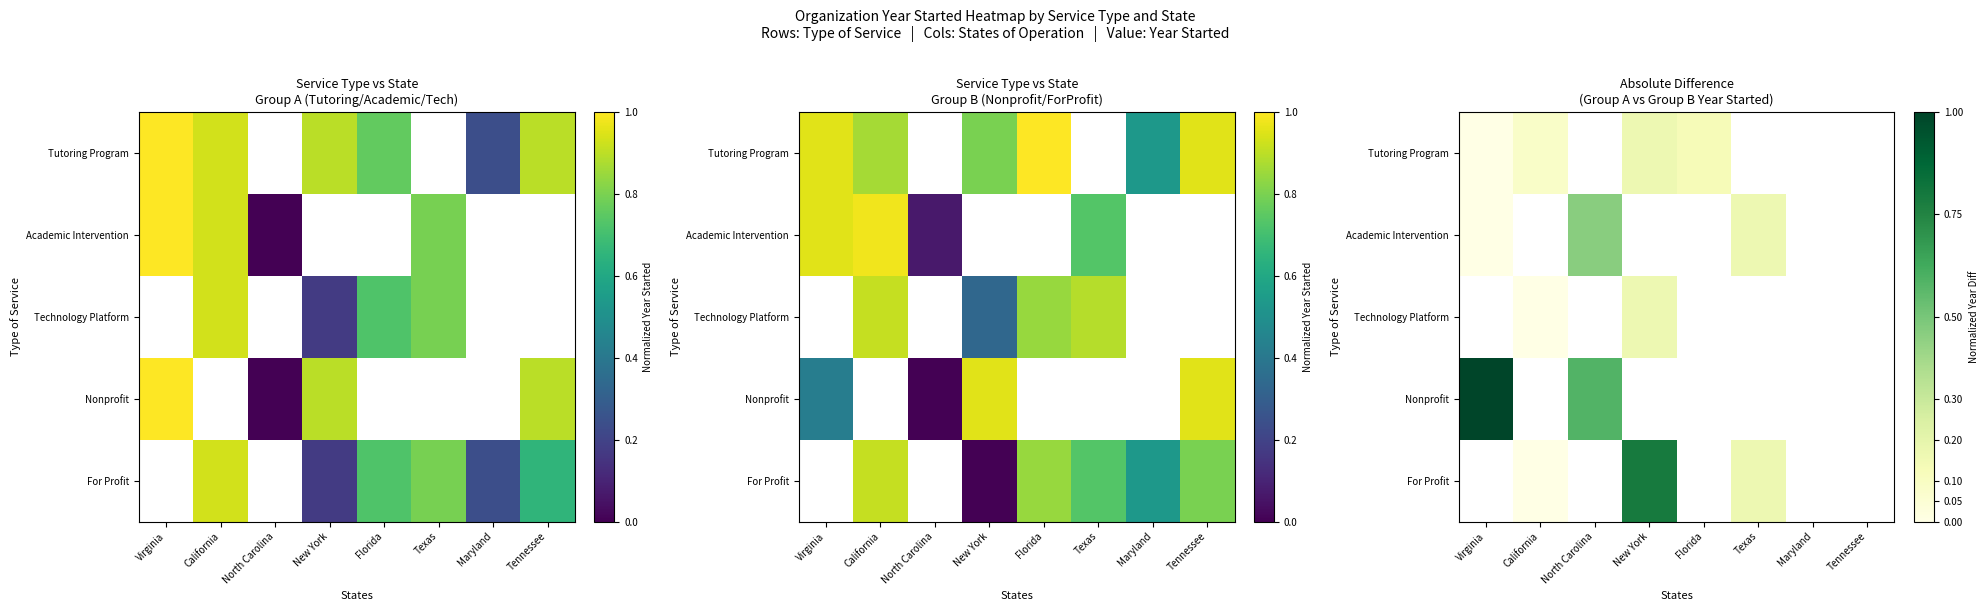

Is it true that Tutoring Program equals 0.1 at Virginia?

False